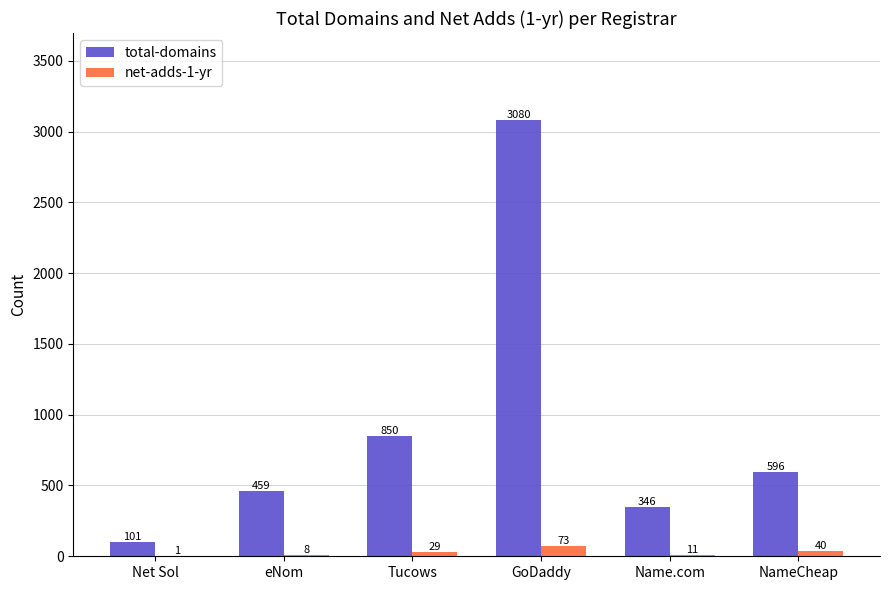

What value does the total-domains series have at GoDaddy?

3080